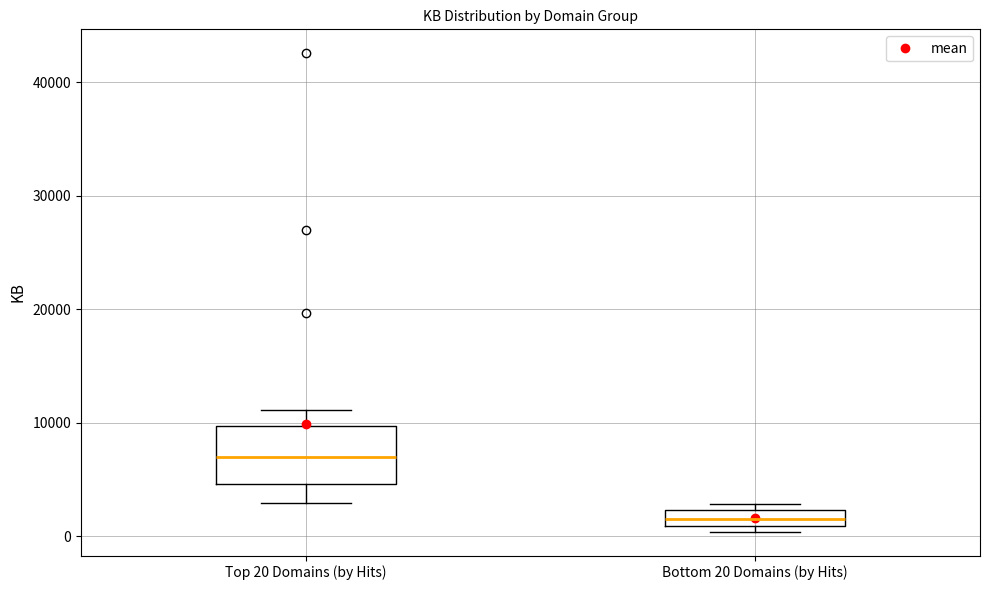

Which box is the tallest, from its lower edge to its upper edge?

Top 20 Domains (by Hits)